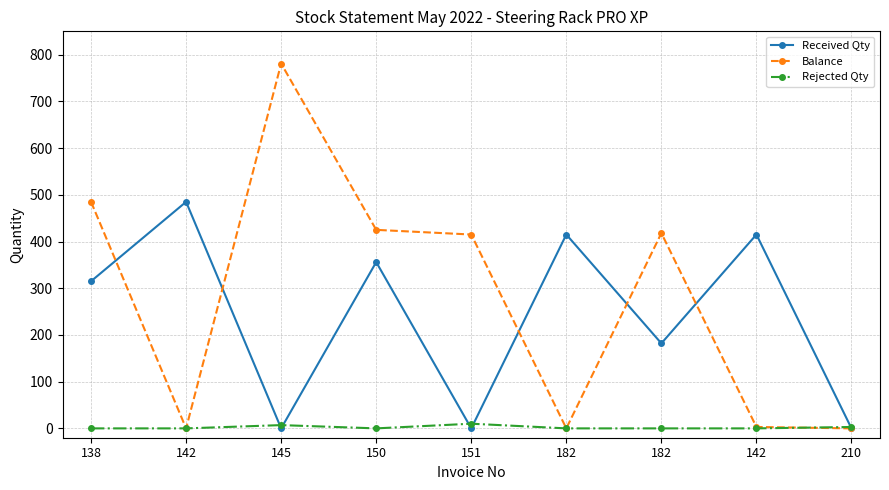

True or false: Balance has a value of 5 at 142.

False